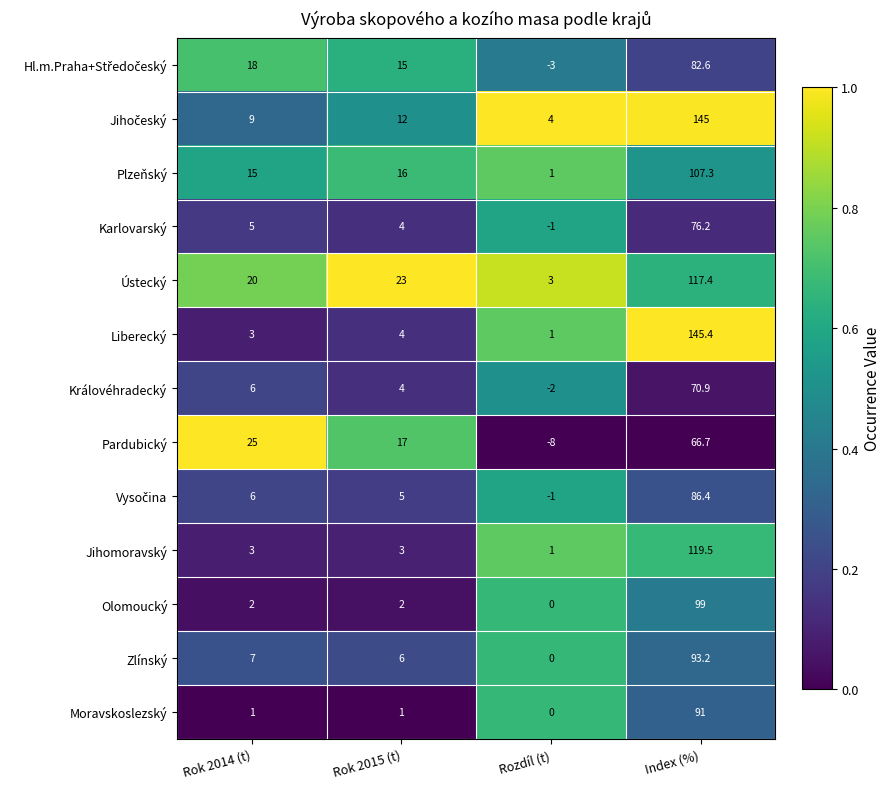

What is the approximate value of Liberecký at Rozdíl (t)?

1.0